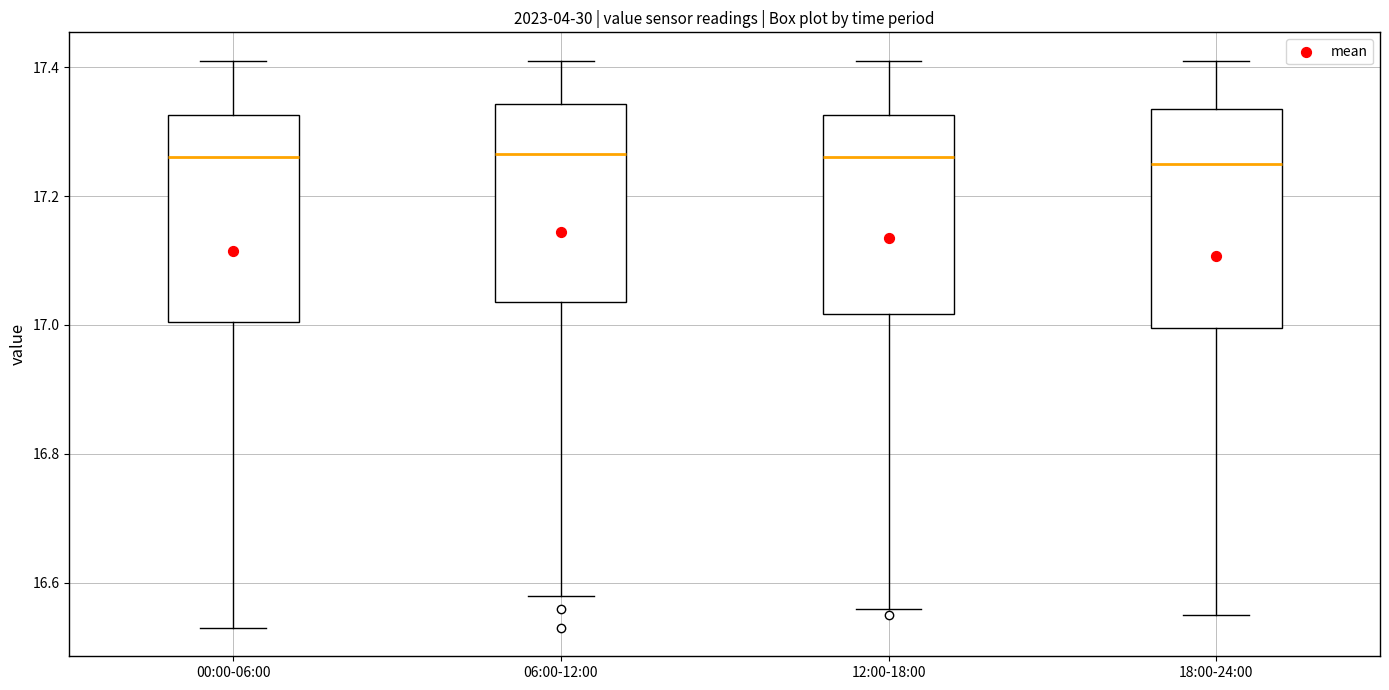

Reading left to right, read every box against the y-axis: the position of its median line, the range the box covers, and the ends of its whiskers. The values are not printed on the chart, so give them approximately, as read against the axis.

00:00-06:00: median 17.26, box 17.00 to 17.32, whiskers 16.54 to 17.42
06:00-12:00: median 17.26, box 17.04 to 17.34, whiskers 16.58 to 17.42
12:00-18:00: median 17.26, box 17.02 to 17.32, whiskers 16.56 to 17.42
18:00-24:00: median 17.26, box 17.00 to 17.34, whiskers 16.56 to 17.42